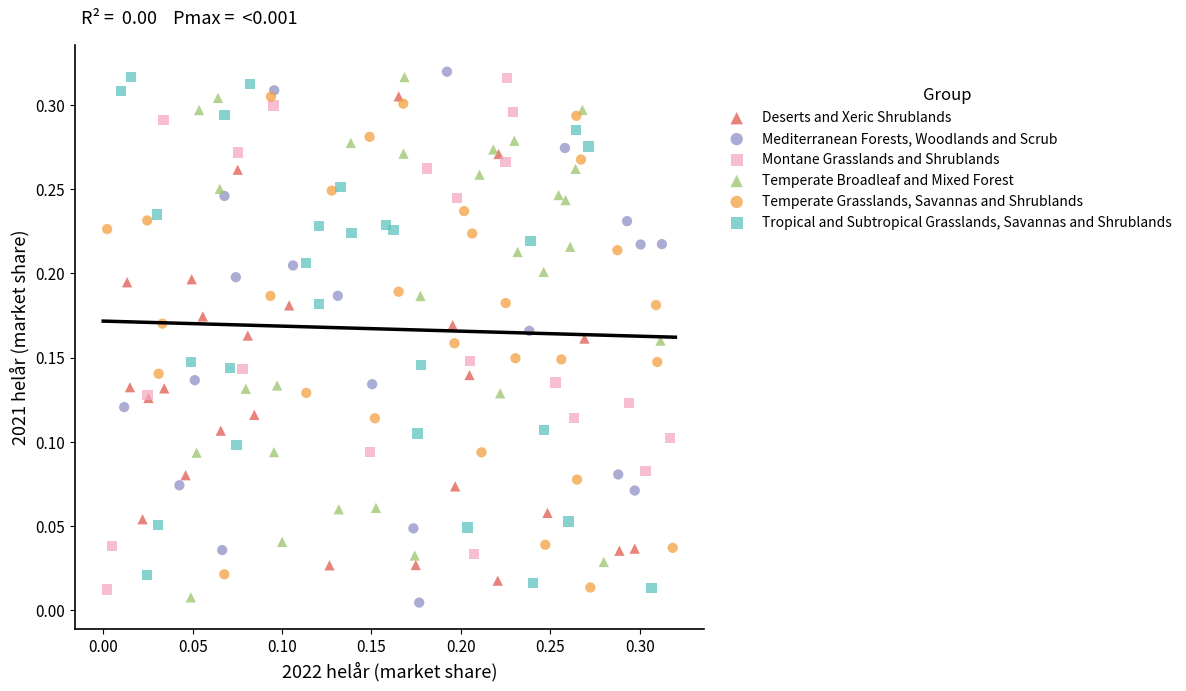

What are all the series names shown in the legend?

Deserts and Xeric Shrublands, Mediterranean Forests, Woodlands and Scrub, Montane Grasslands and Shrublands, Temperate Broadleaf and Mixed Forest, Temperate Grasslands, Savannas and Shrublands, Tropical and Subtropical Grasslands, Savannas and Shrublands